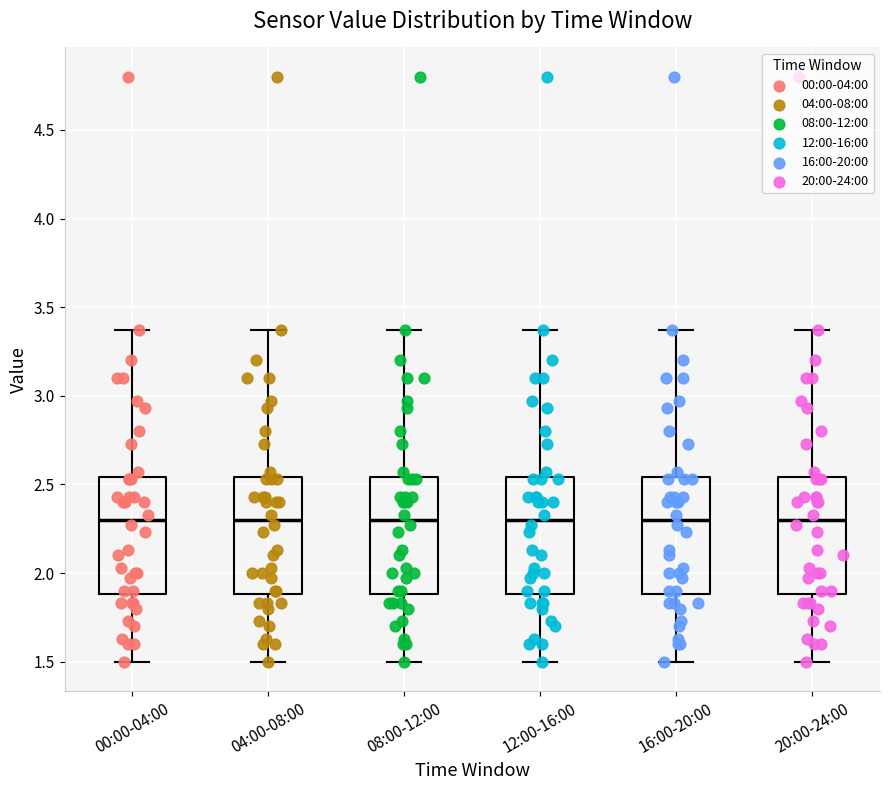

Where does the upper whisker of the box for 20:00-24:00 end on the y-axis? The values are not printed on the chart, so give them approximately, as read against the axis.

3.35